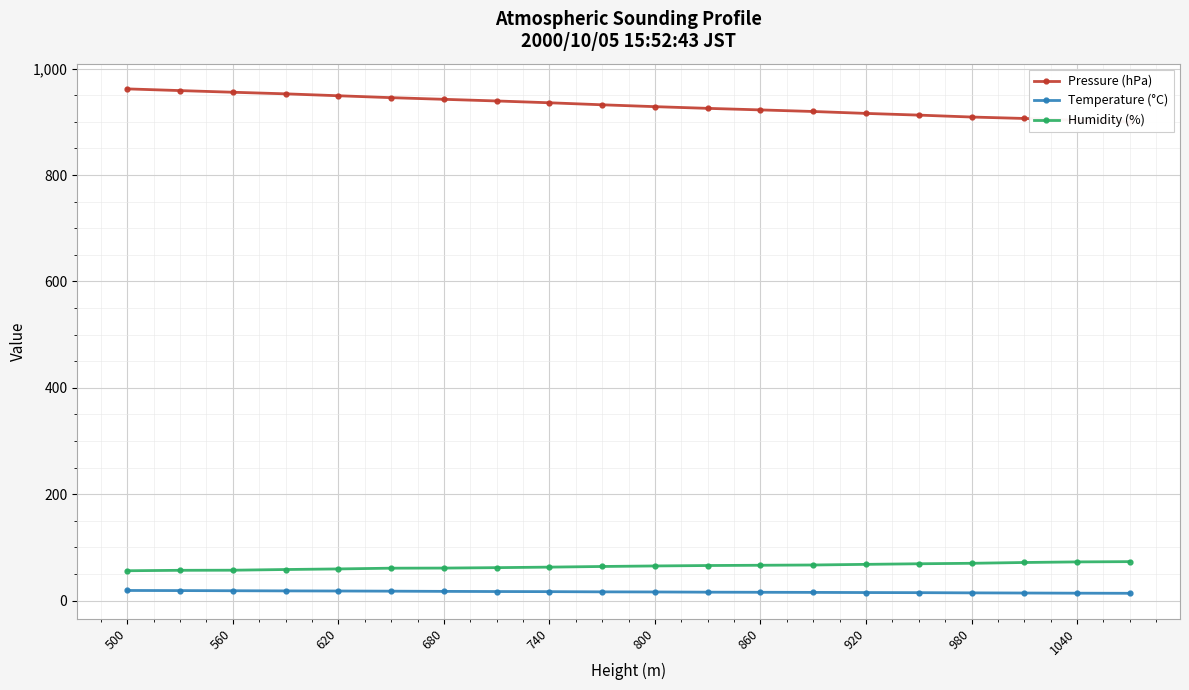

True or false: Temperature (°C) and Humidity (%) intersect in this chart.

False